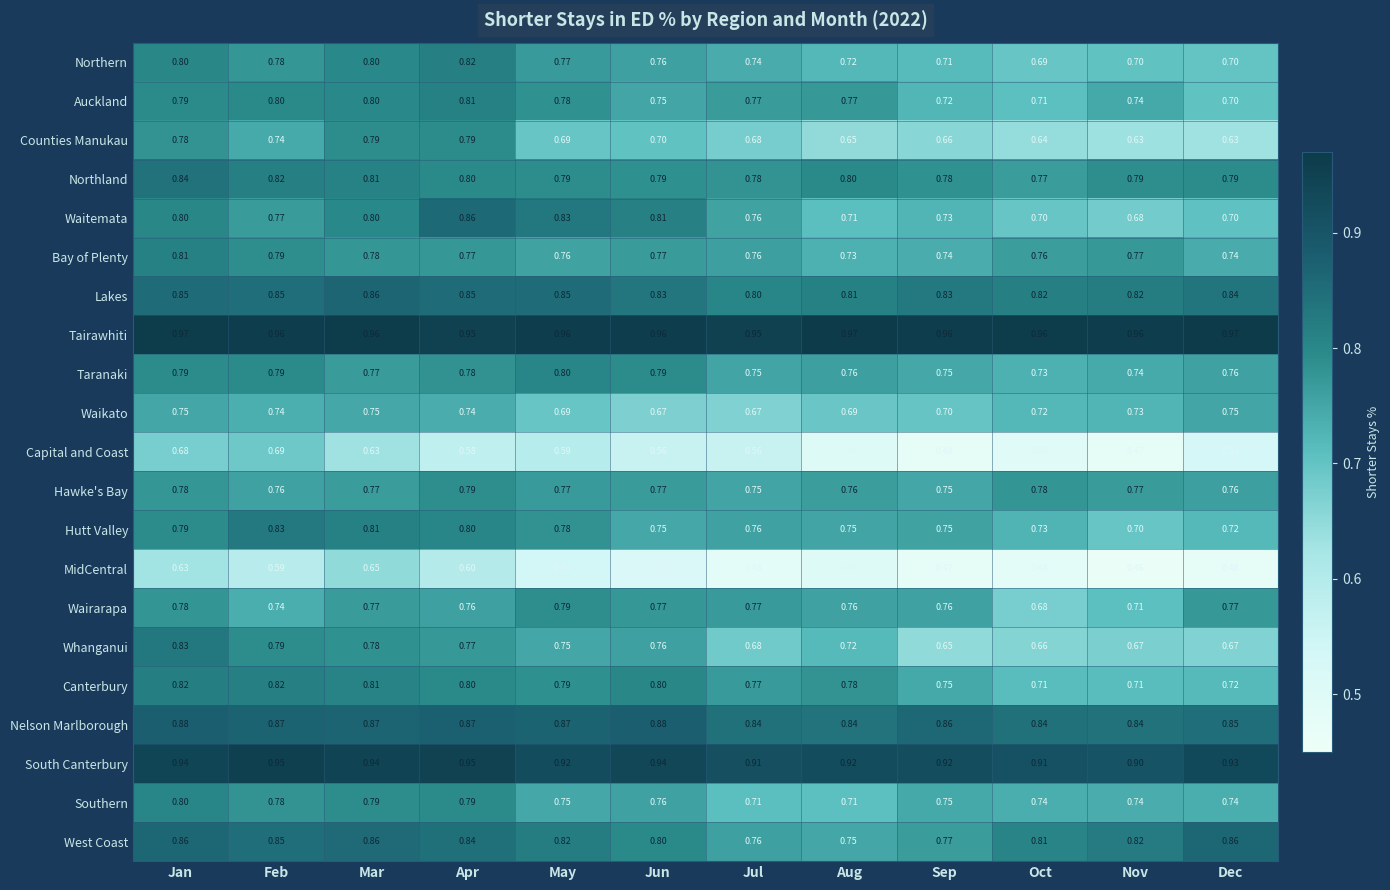

Between Jul and Dec, which series saw the biggest shift?

West Coast